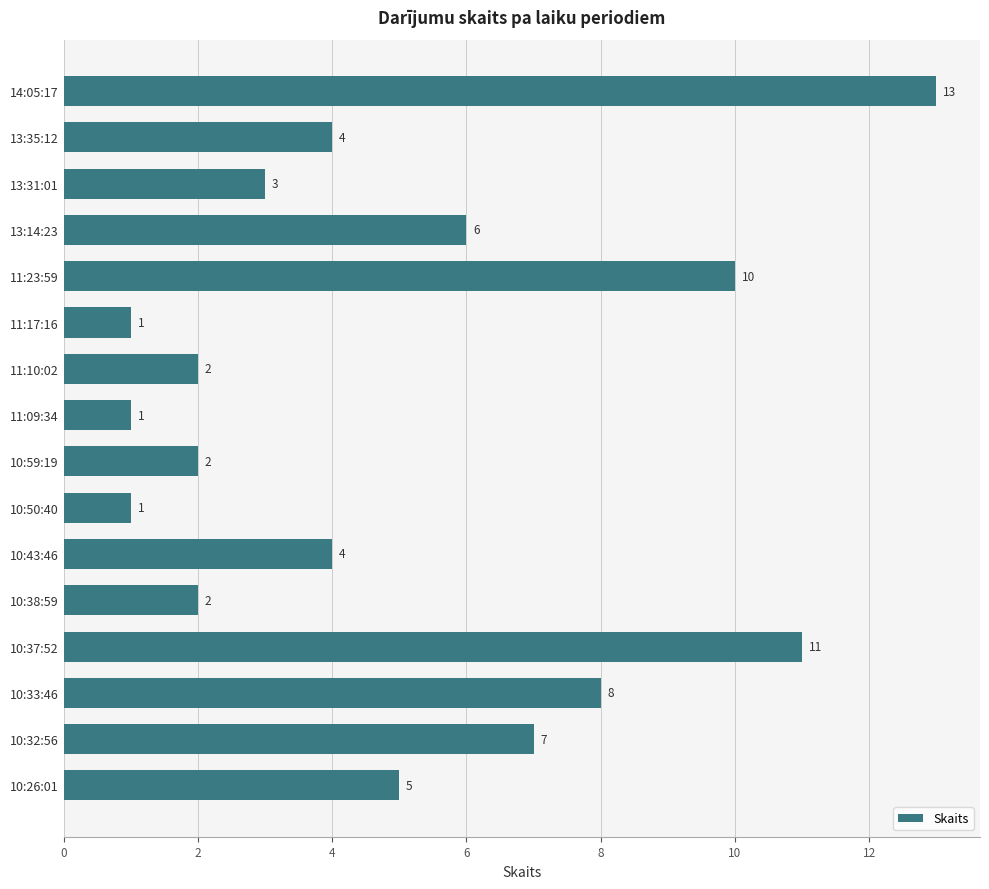

True or false: the data shows 1 at 11:09:34.

True